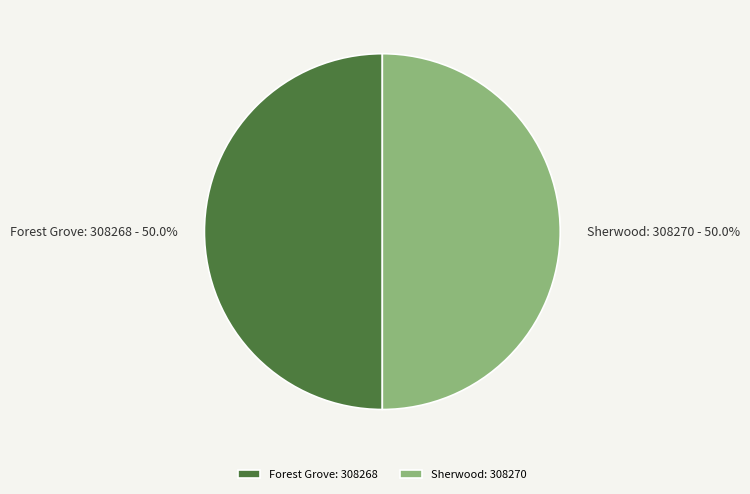

Count the number of slices in the pie.

2